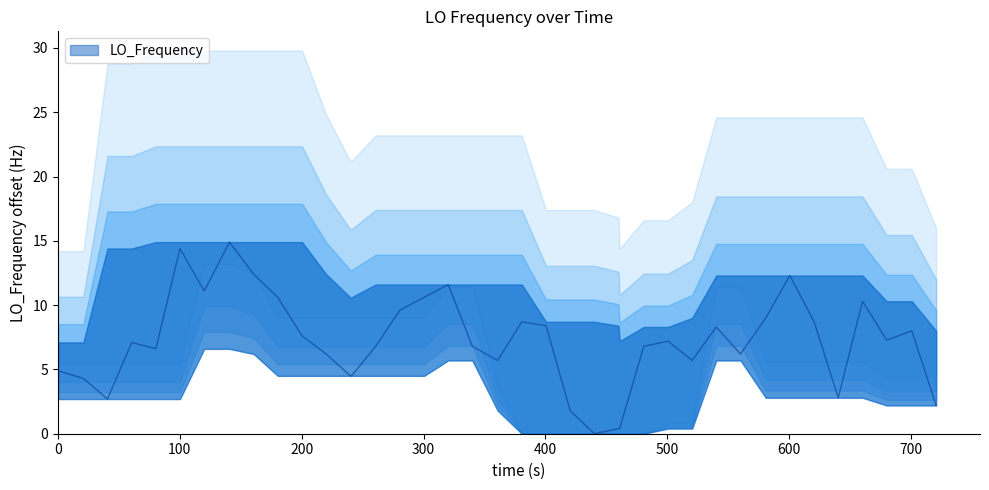

True or false: the data has more than 0 interior local peaks.

True